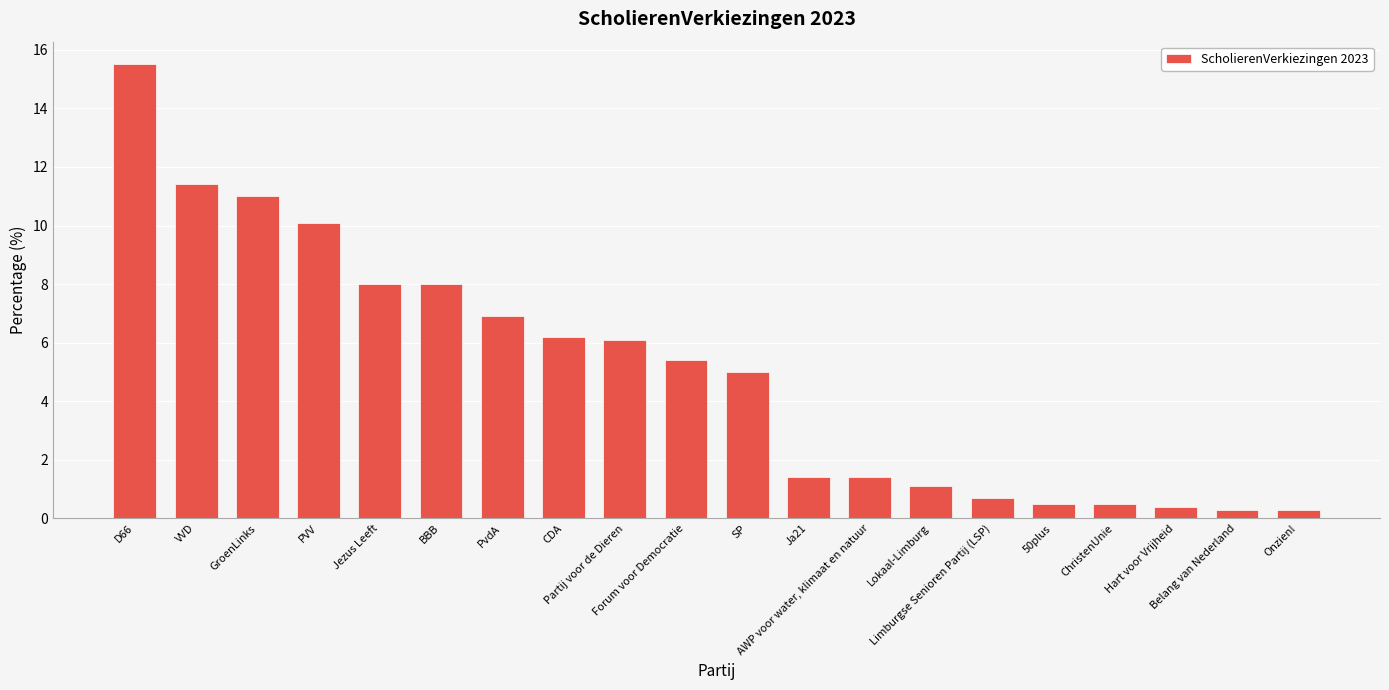

What is the sum of the values at Lokaal-Limburg and Ja21?

2.5